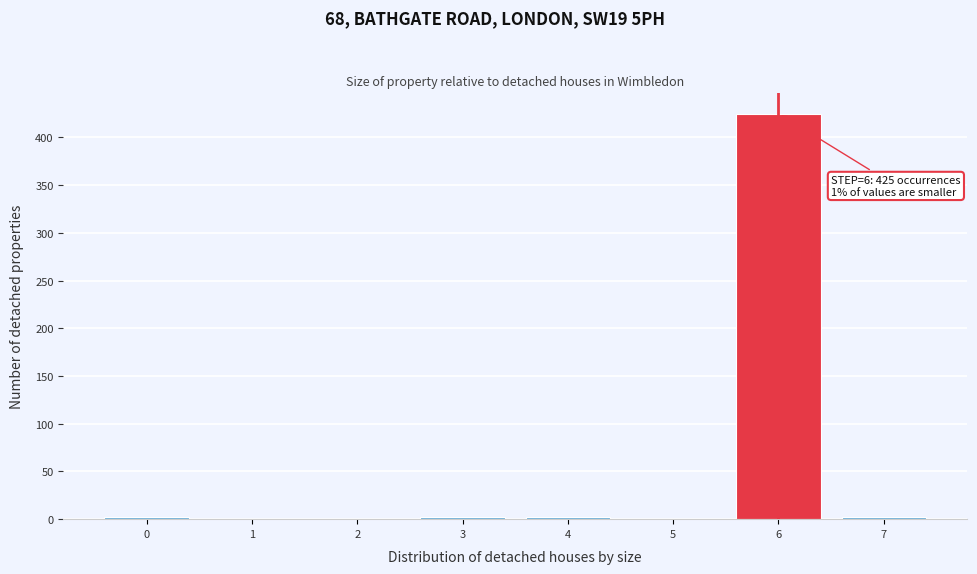

Reading left to right, what are all the values shown in this chart?

0=2	1=0	2=0	3=2	4=2	5=0	6=425	7=2